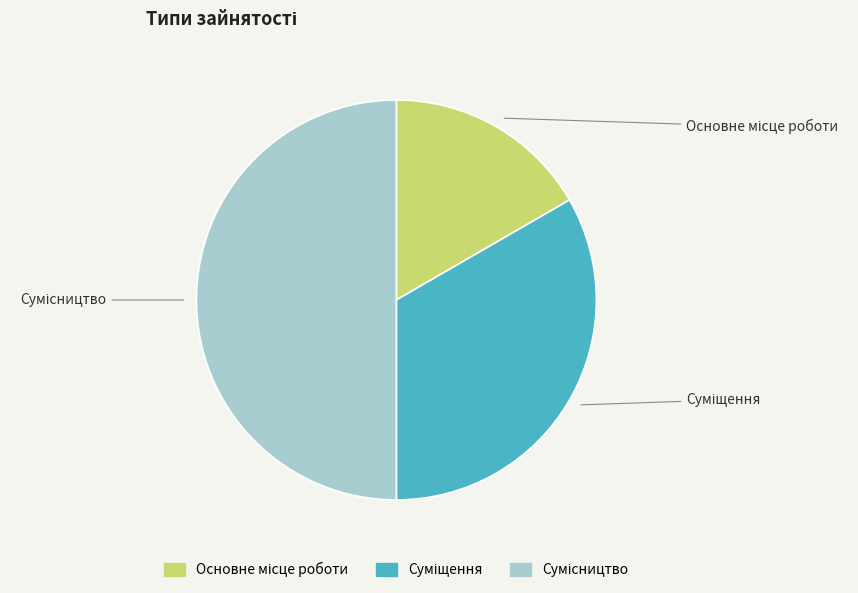

Approximately how many times larger is the value at Суміщення compared to Основне місце роботи?

2.0